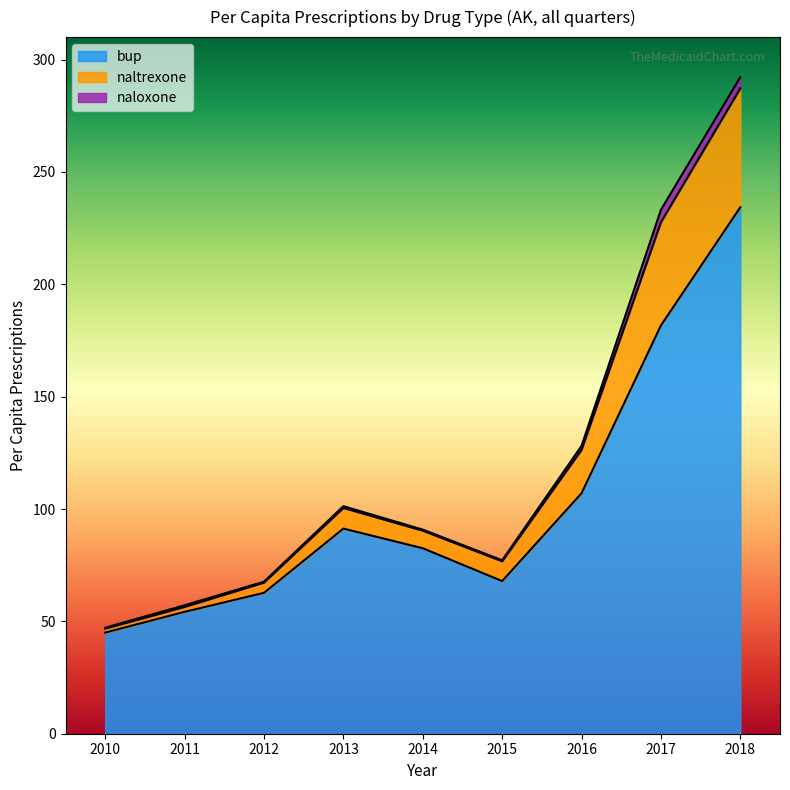

Does the chart have visible grid lines?

No